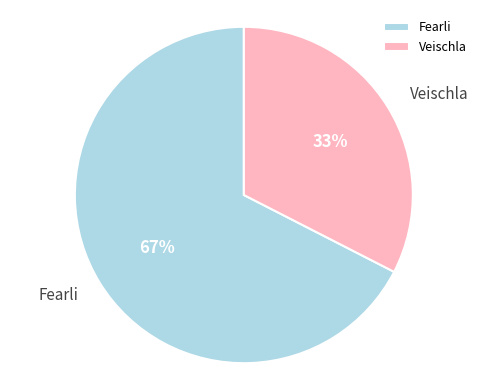

Rank the categories by value from lowest to highest.

Veischla, Fearli